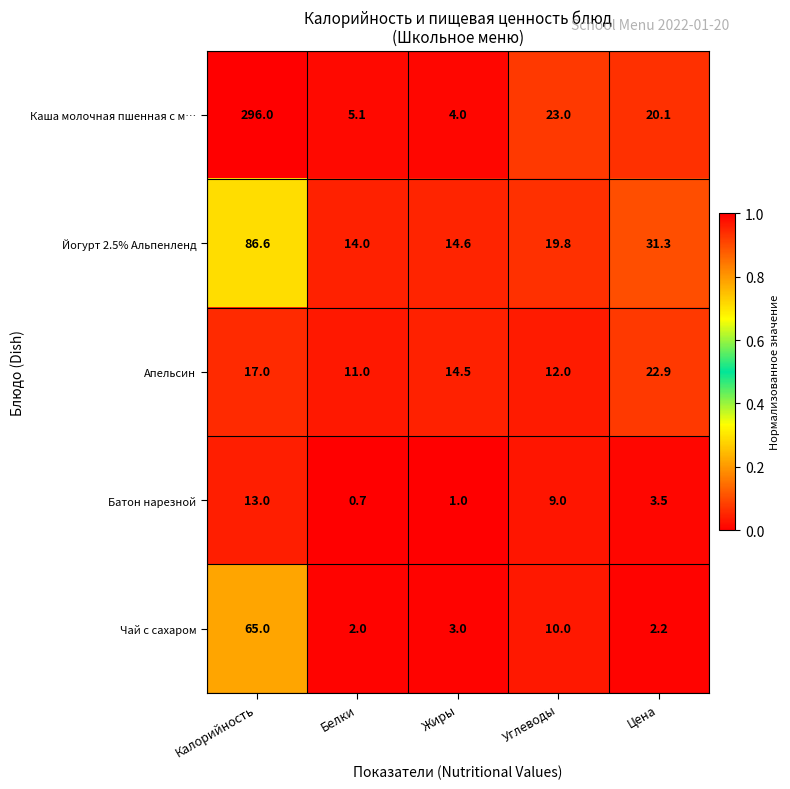

Between Калорийность and Белки, which series saw the biggest shift?

Каша молочная пшенная с м…